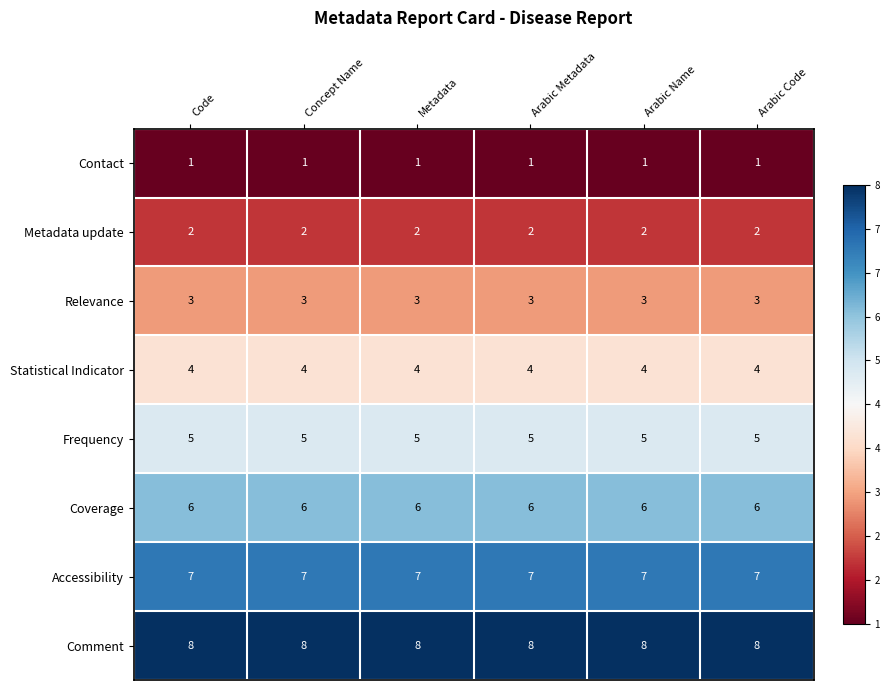

What is the maximum value for Comment?

8